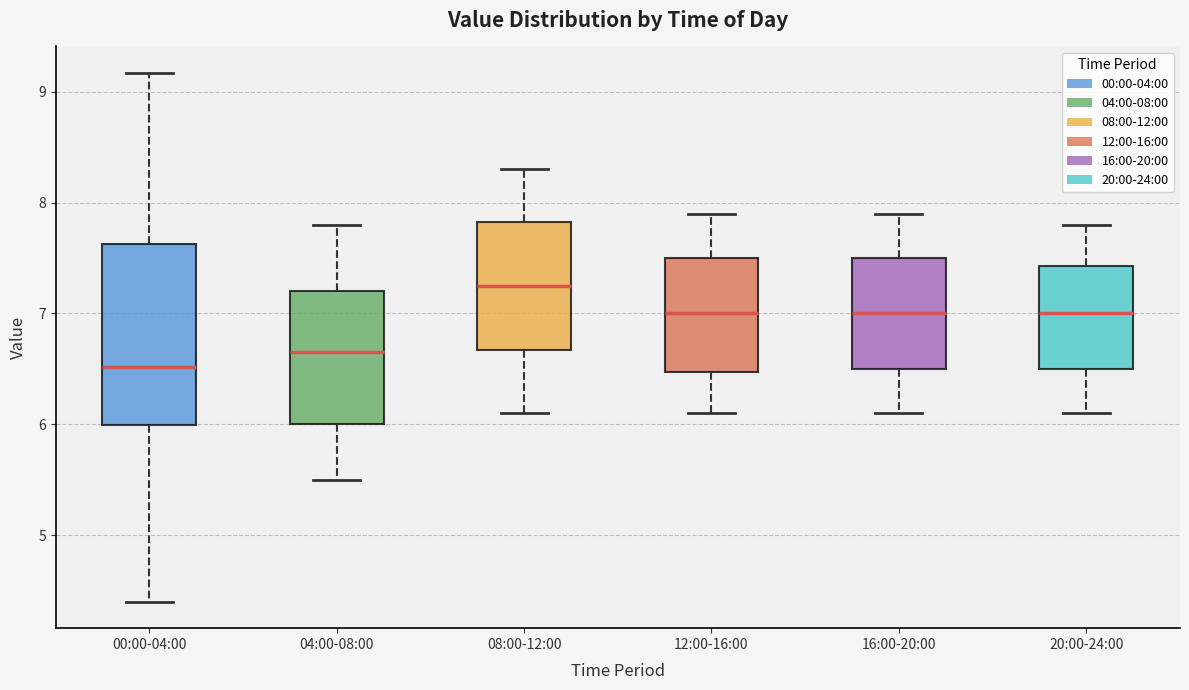

Reading left to right, transcribe this box plot: for each box, give where its median line is, the range the box spans, and where its two whiskers end, as read against the y-axis. The values are not printed on the chart, so give them approximately, as read against the axis.

00:00-04:00: median 6.5, box 6.0 to 7.6, whiskers 4.4 to 9.2
04:00-08:00: median 6.7, box 6.0 to 7.2, whiskers 5.5 to 7.8
08:00-12:00: median 7.3, box 6.7 to 7.8, whiskers 6.1 to 8.3
12:00-16:00: median 7.0, box 6.5 to 7.5, whiskers 6.1 to 7.9
16:00-20:00: median 7.0, box 6.5 to 7.5, whiskers 6.1 to 7.9
20:00-24:00: median 7.0, box 6.5 to 7.4, whiskers 6.1 to 7.8